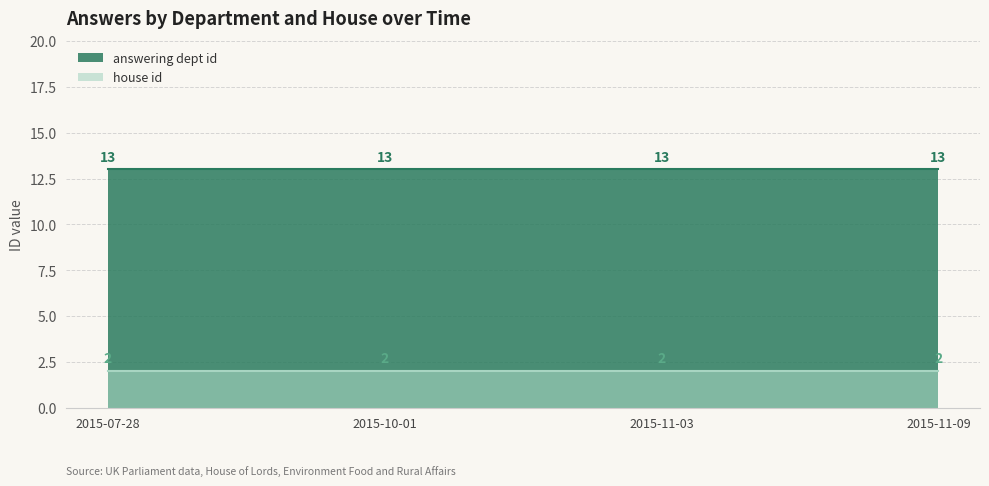

What is the label of the 2nd point from the right?

2015-11-03